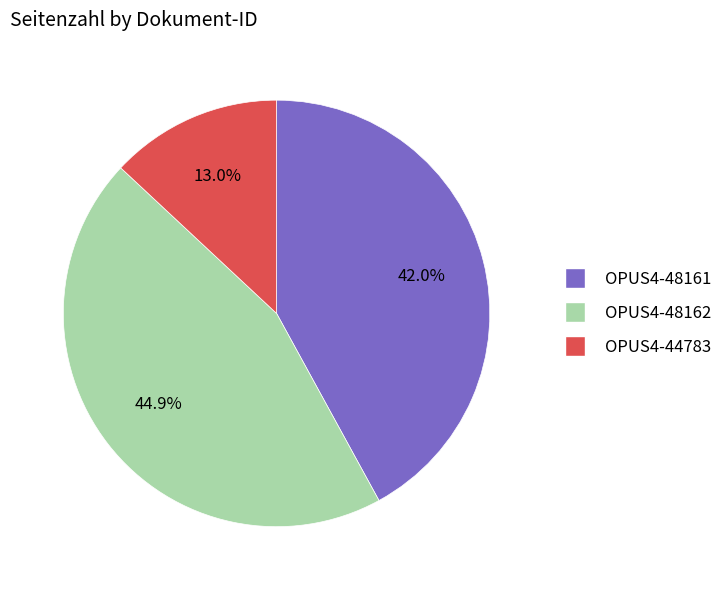

What is the smallest slice in the pie chart?

OPUS4-44783